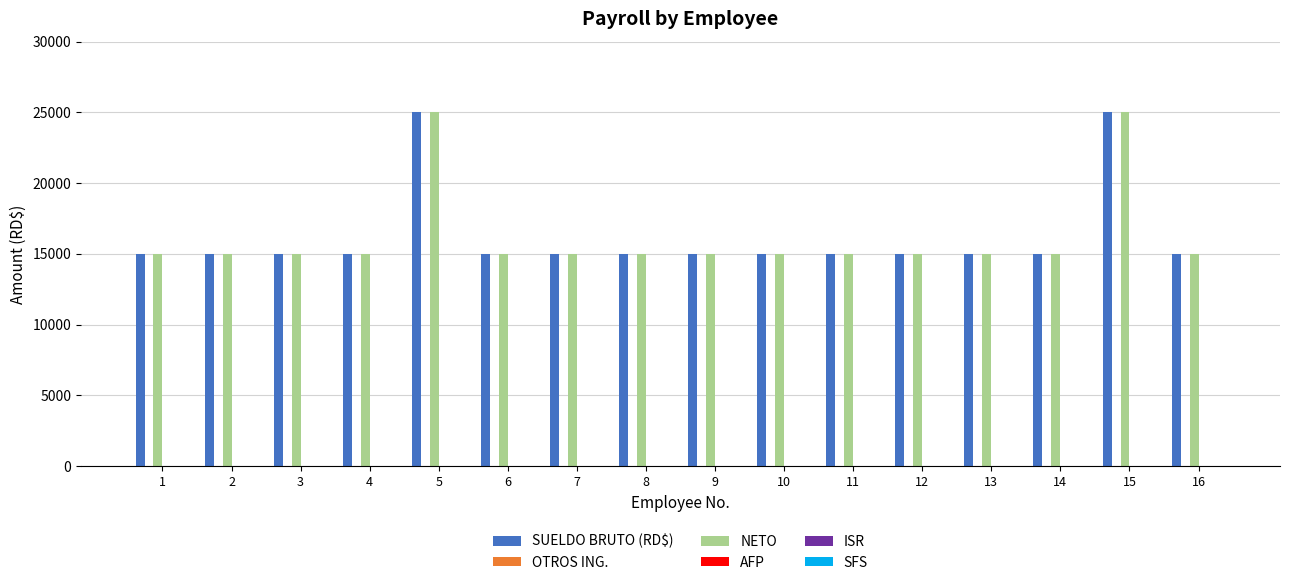

What is the maximum value for NETO?

25000